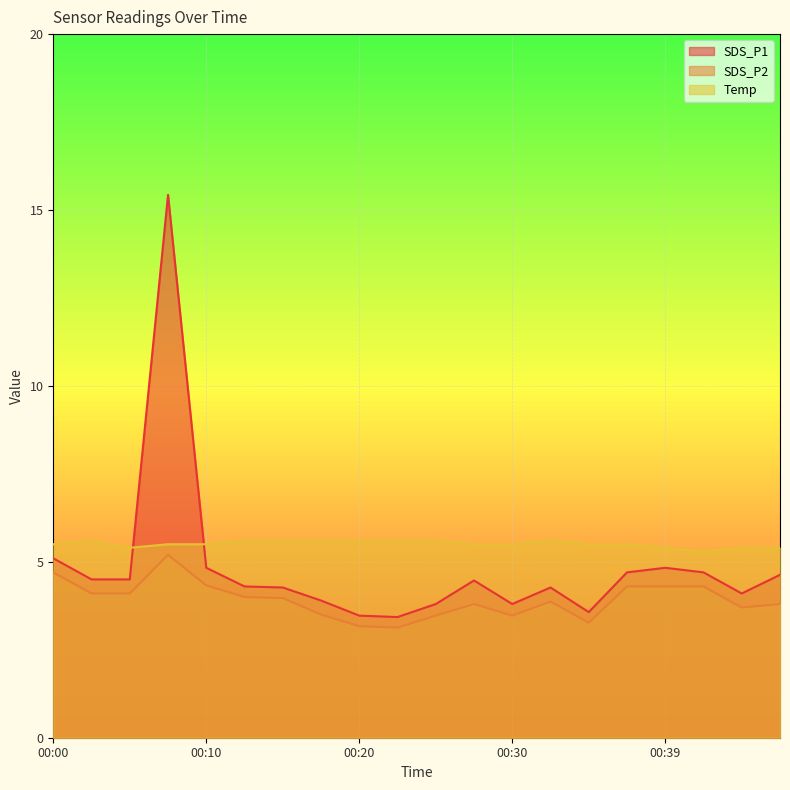

After their last crossing, which series has the higher values: Temp or SDS_P1?

Temp